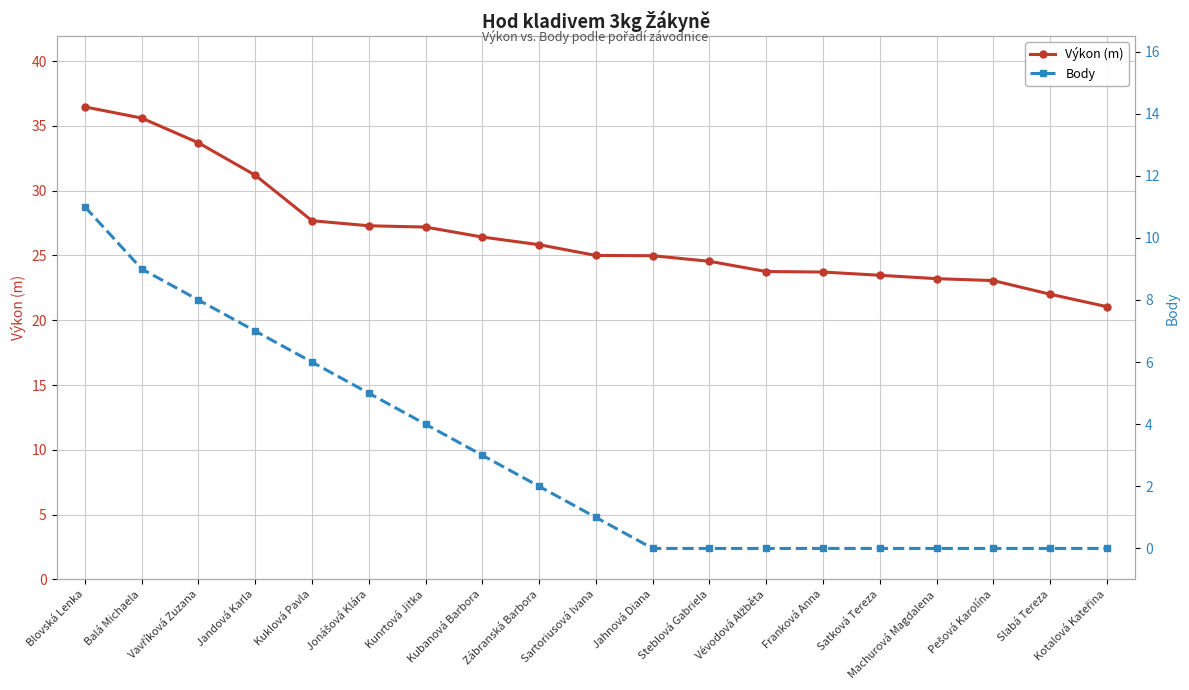

True or false: Body and Výkon (m) intersect in this chart.

False